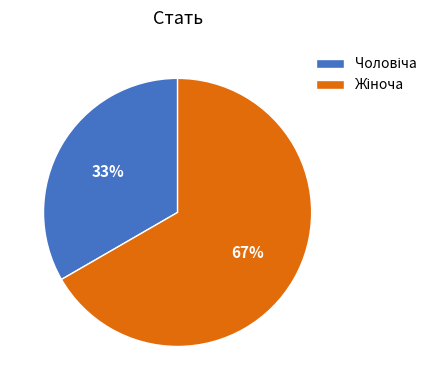

To the nearest percent, what is the average slice percentage?

50%